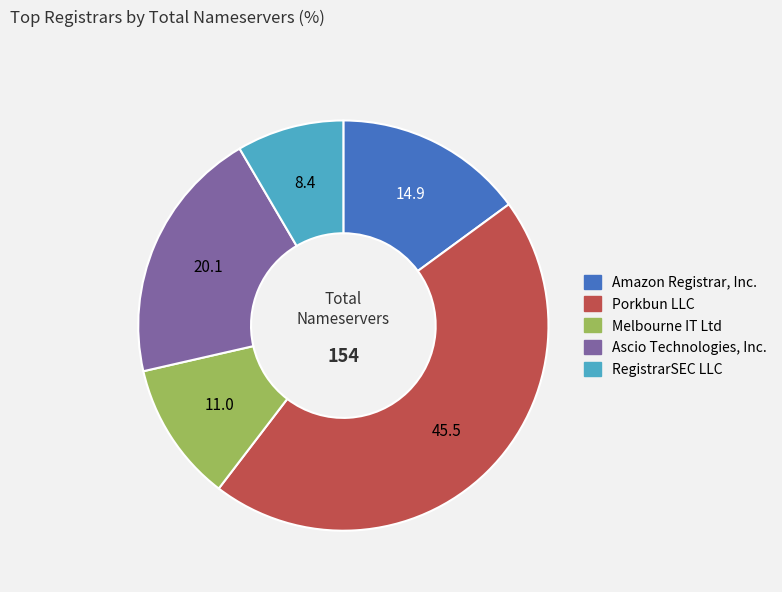

Is Ascio Technologies, Inc. the majority of the pie?

No